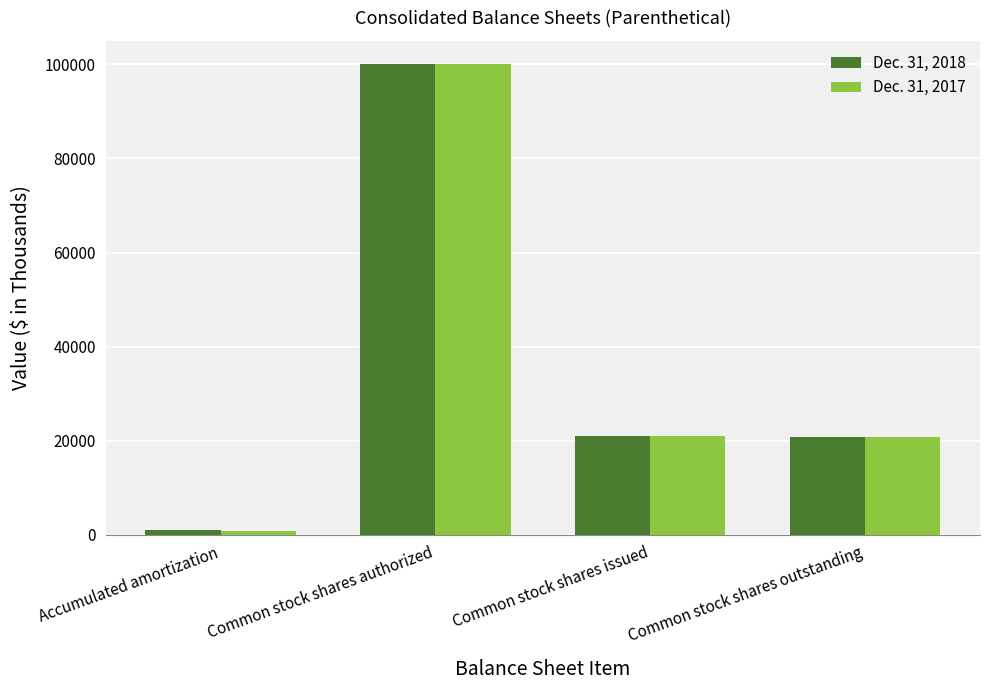

How many groups of bars are there?

4